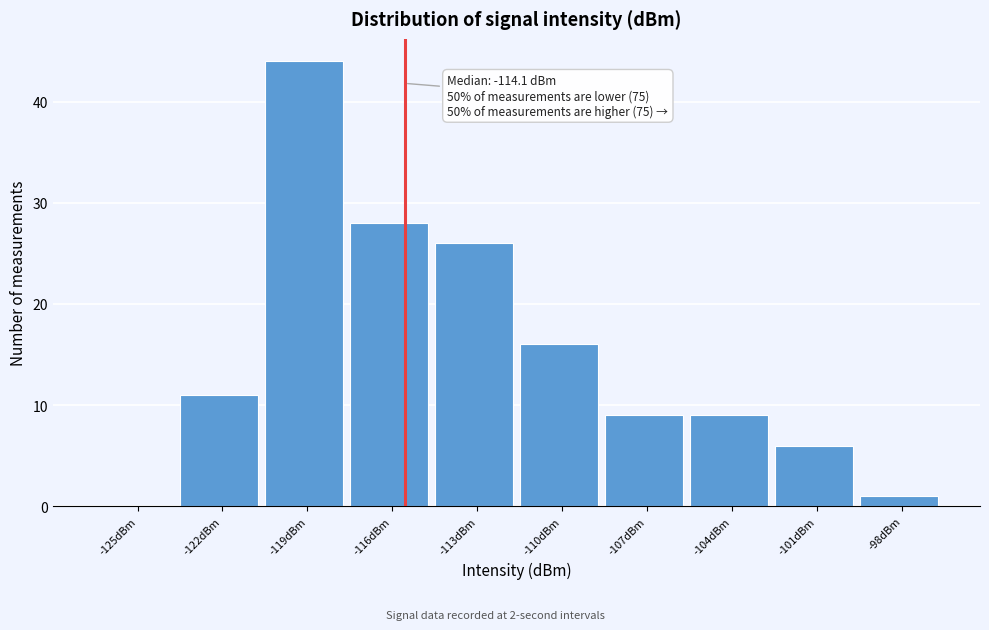

Reading left to right, extract all data points from this chart.

-125dBm=0	-122dBm=11	-119dBm=44	-116dBm=28	-113dBm=26	-110dBm=16	-107dBm=9	-104dBm=9	-101dBm=6	-98dBm=1